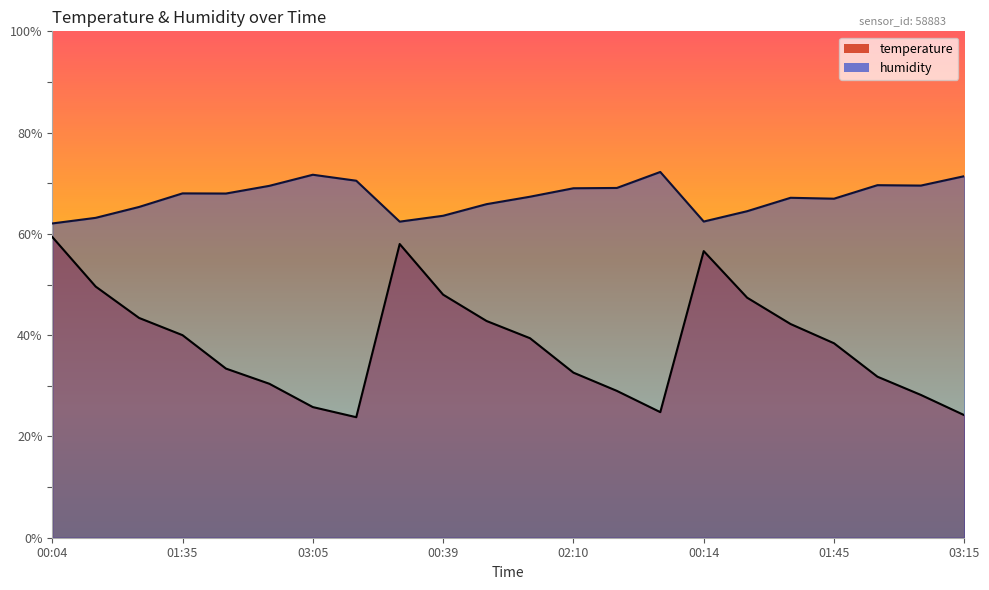

What is the difference between the maximum and minimum values in the humidity series?

10.2